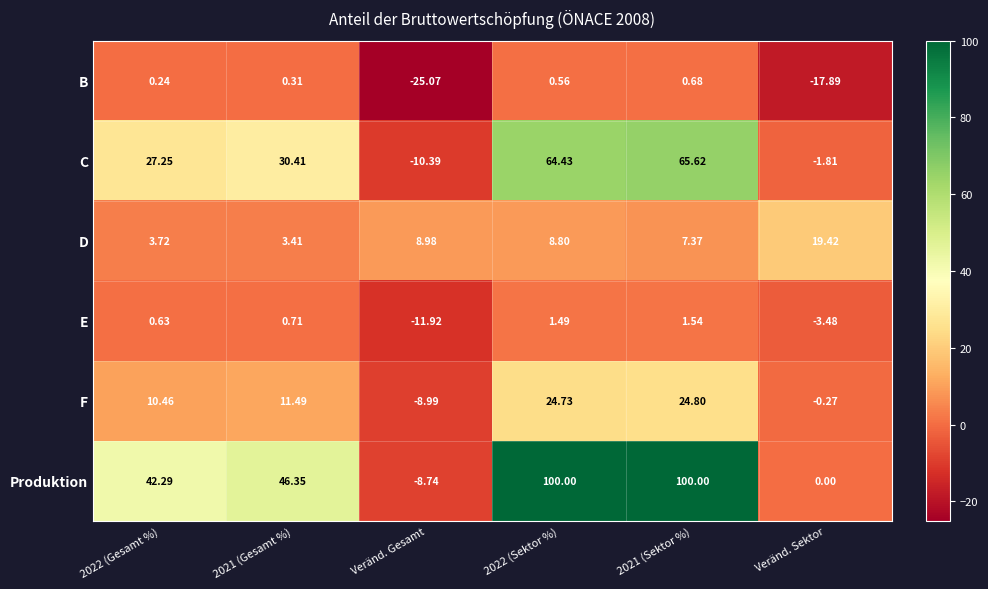

Which series has the widest spread of values?

Produktion